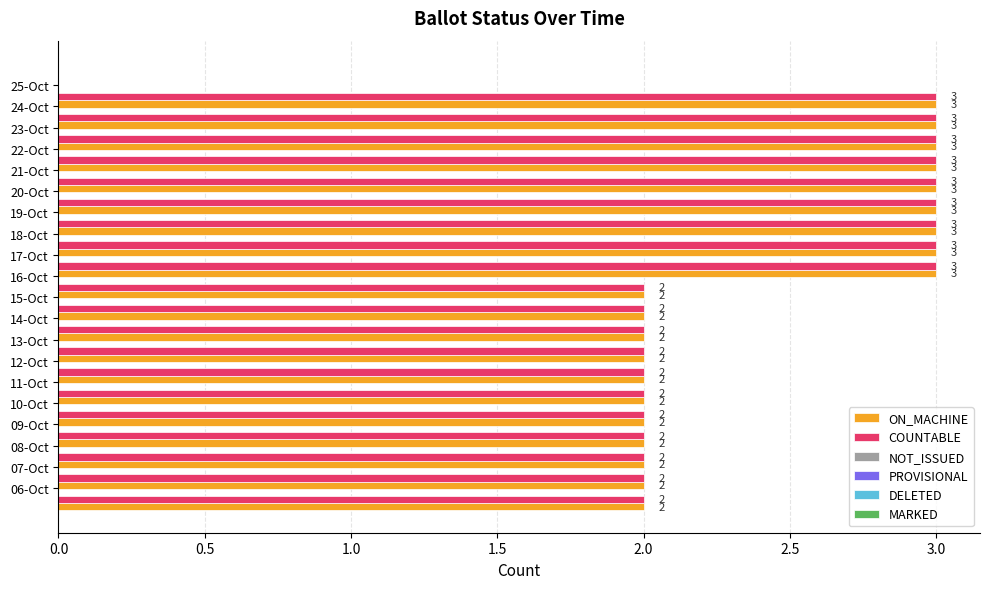

What is the average value of the COUNTABLE series?

2